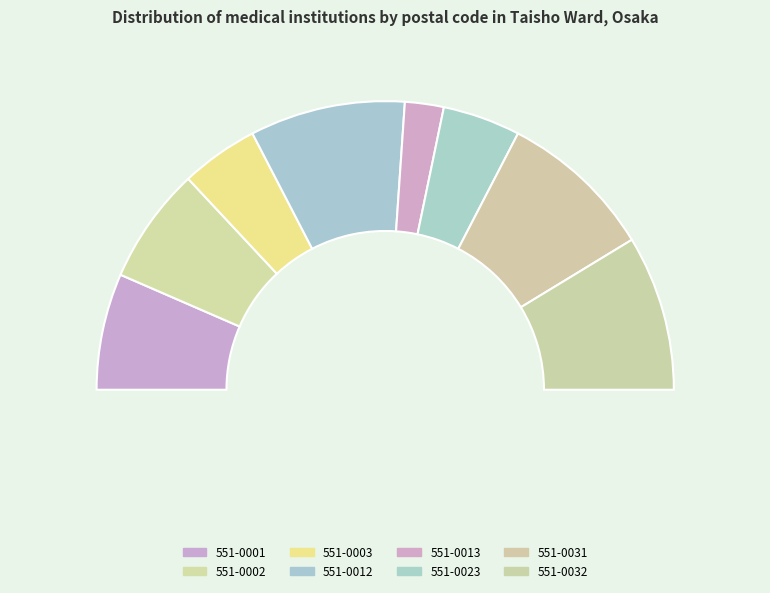

To the nearest percent, what portion does 551-0013 represent?

4%